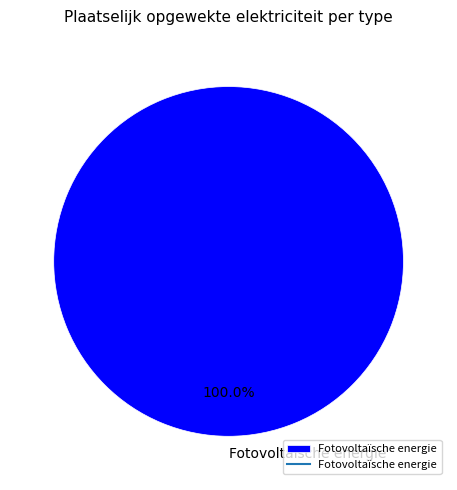

Rank the categories by value from highest to lowest.

Fotovoltaïsche energie